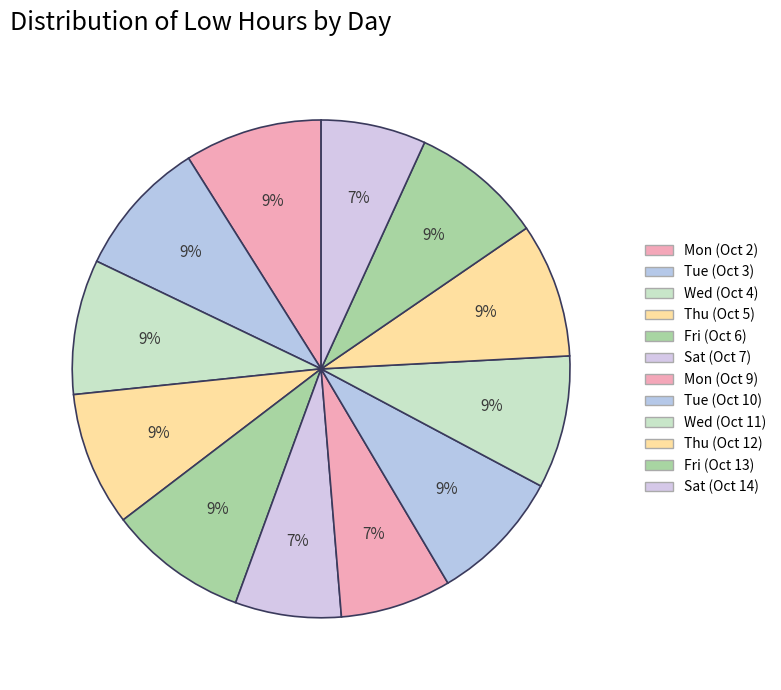

True or false: Sat (Oct 14) accounts for 18% of the total.

False